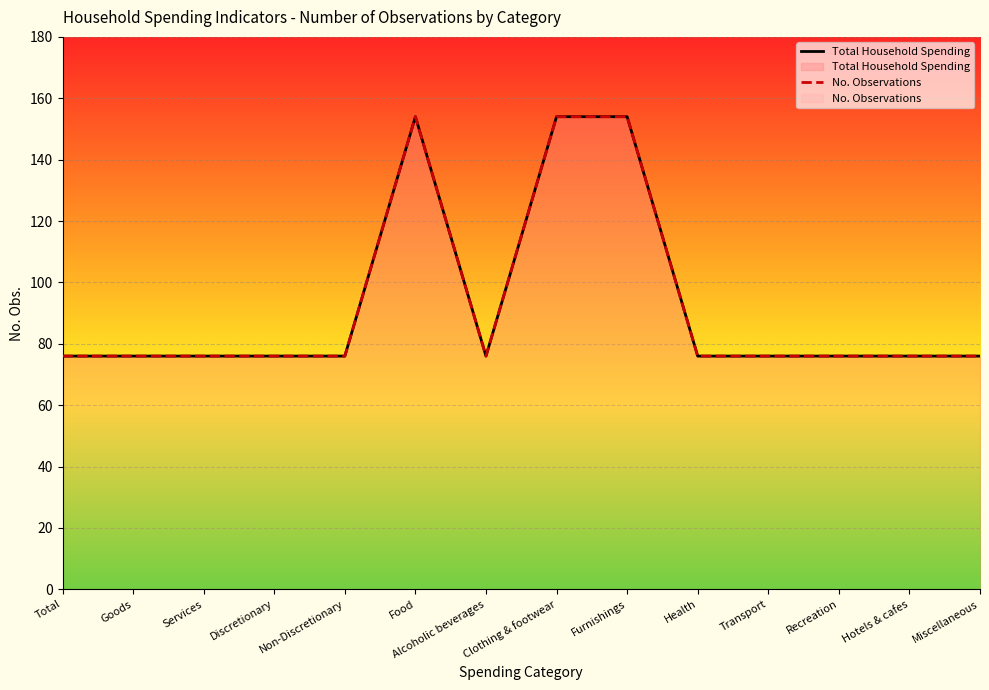

The No. Observations series shows 76 at Goods. True or false?

True